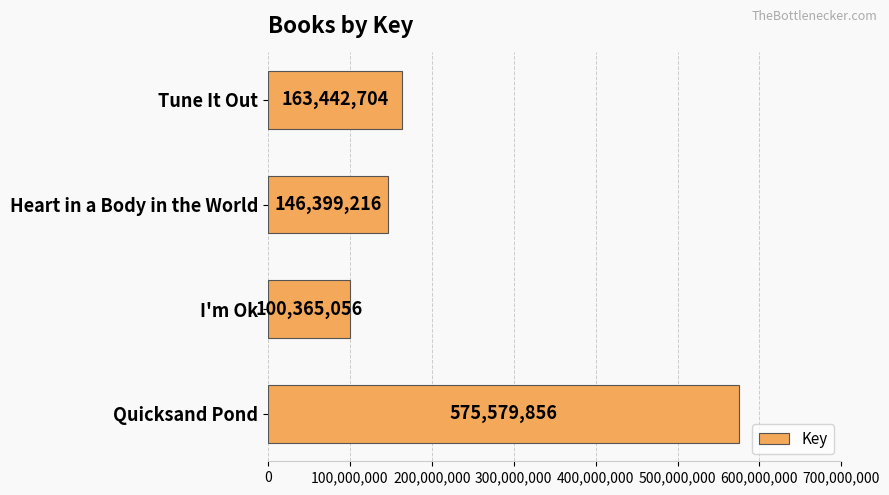

Approximately how many times larger is the value at Heart in a Body in the World compared to Quicksand Pond?

0.3